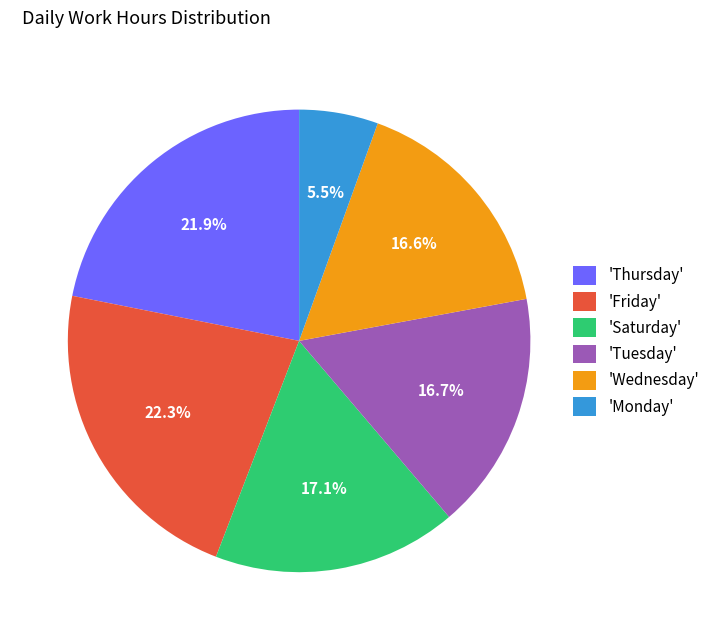

Which slice is the smallest?

'Monday'